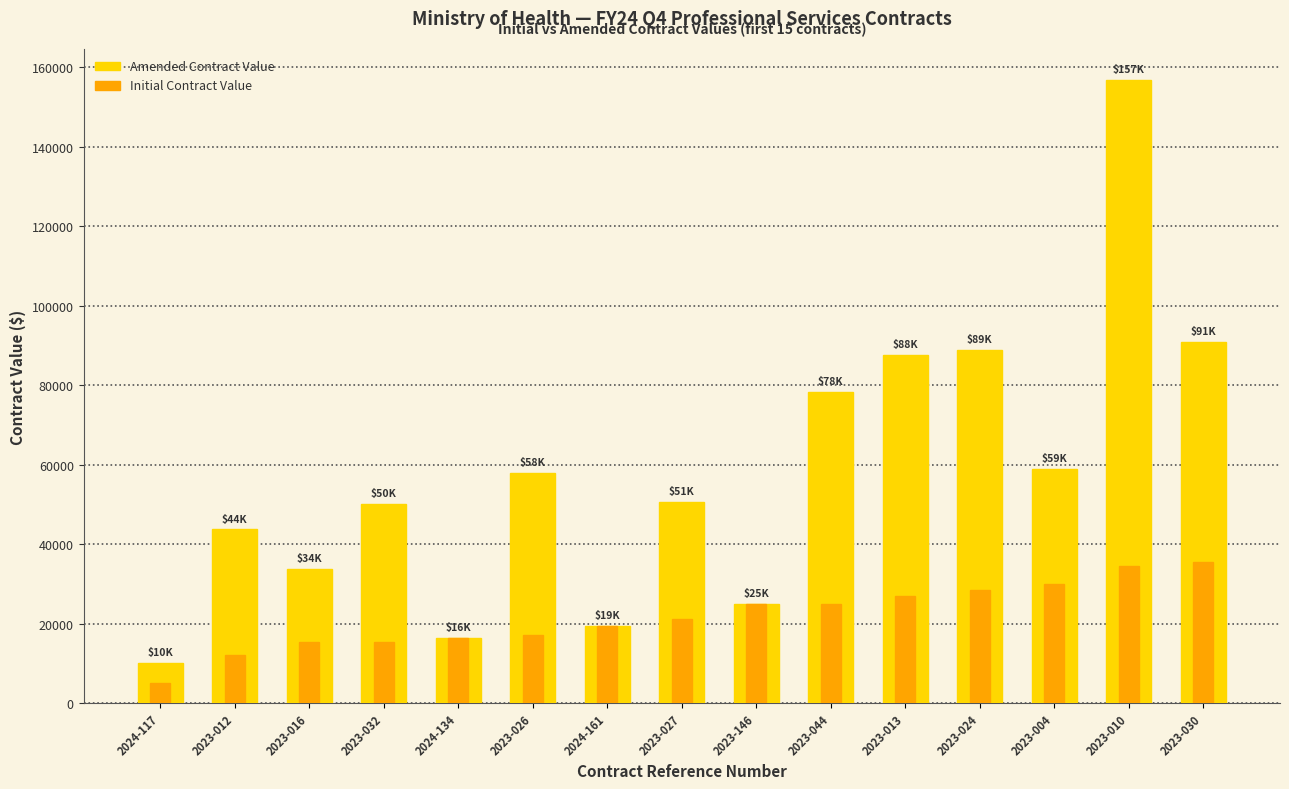

Is it true that Initial Contract Value equals 3787.8 at 2024-134?

False